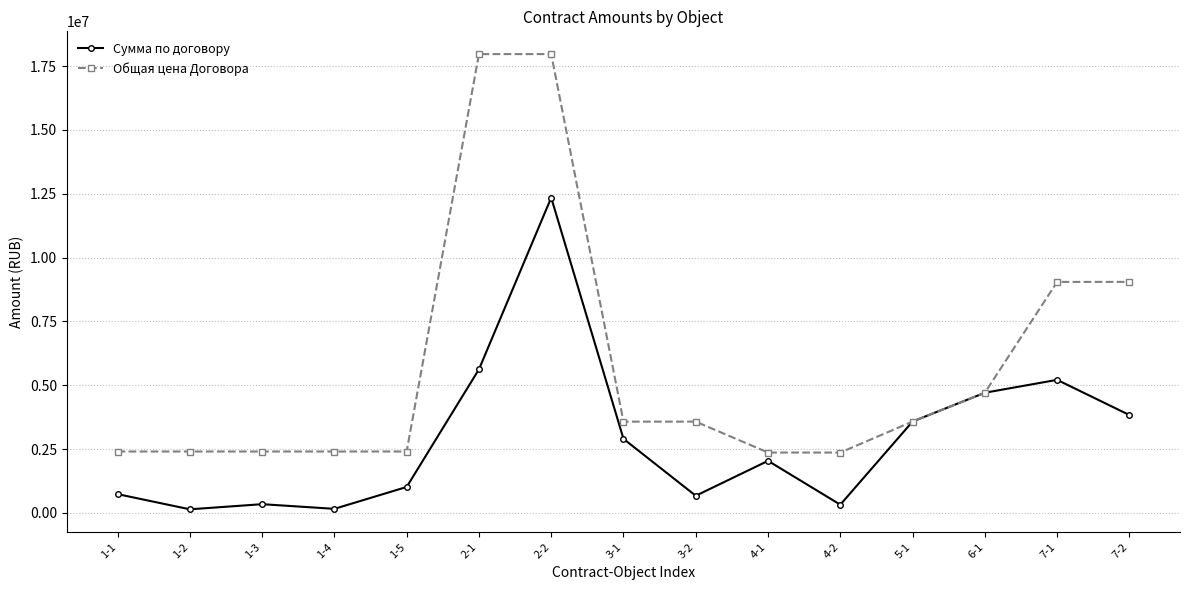

What position from the left is 1-4?

4